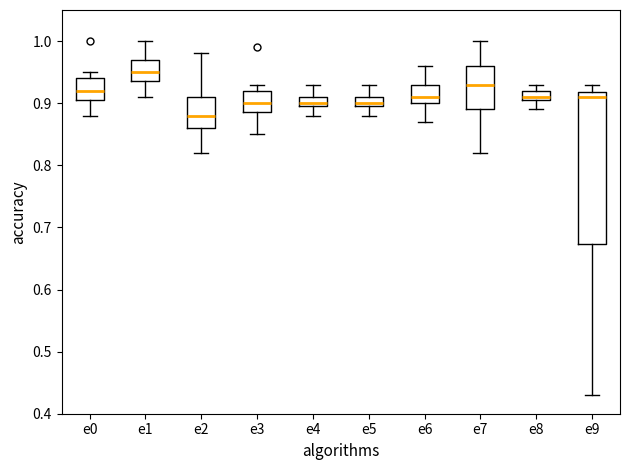

Where does the lower whisker of the box for e7 end on the y-axis? The values are not printed on the chart, so give them approximately, as read against the axis.

0.82